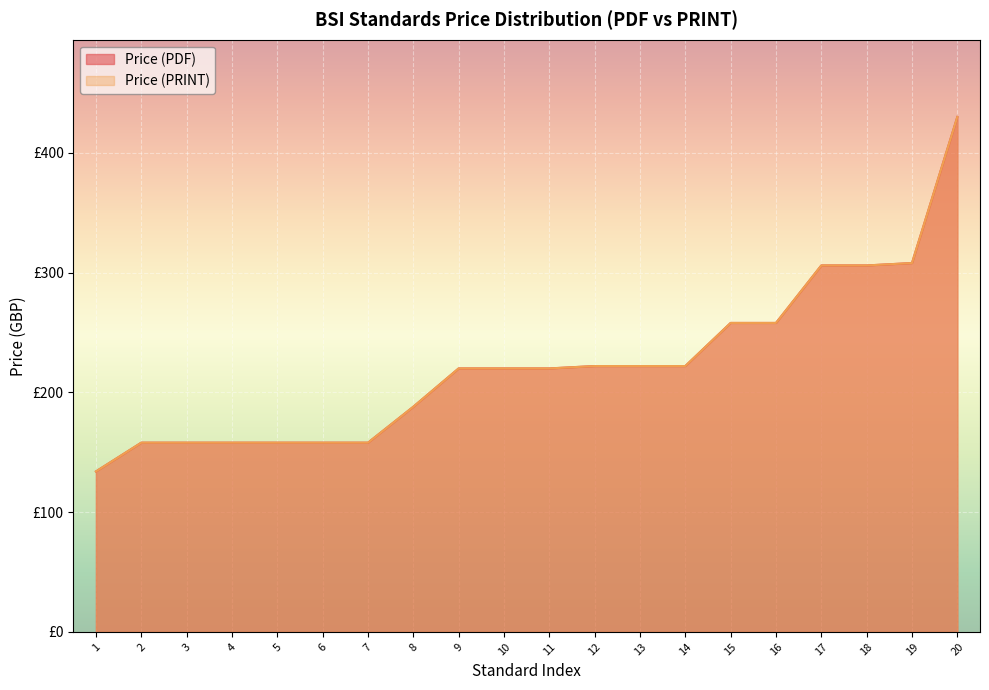

Does the chart display data point markers on the line(s)?

No